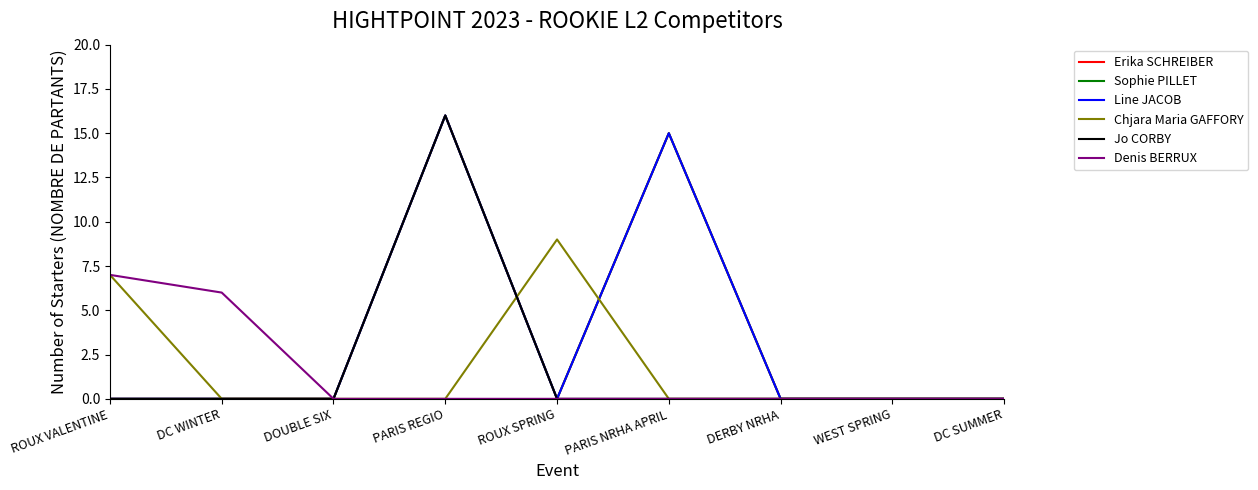

What is the sum of all Jo CORBY values?

16